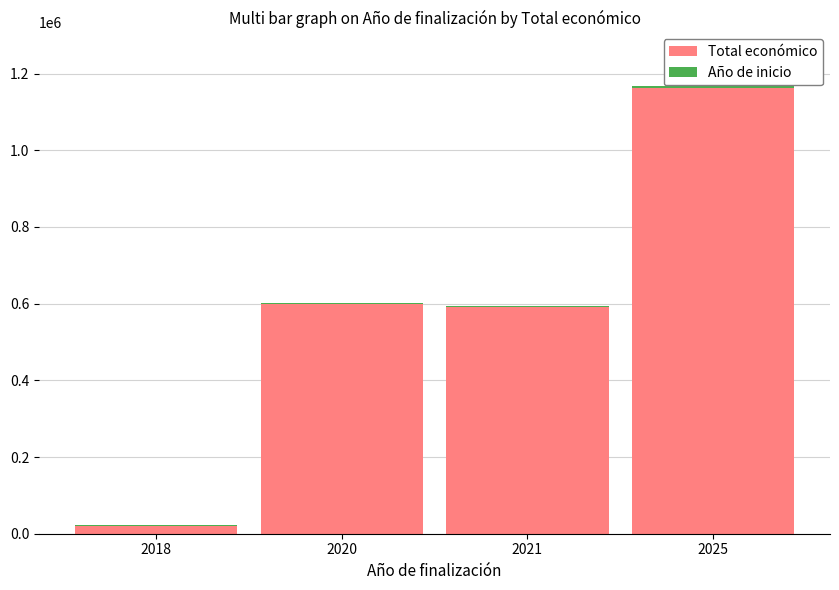

At which category is the sum across all series the highest?

2025